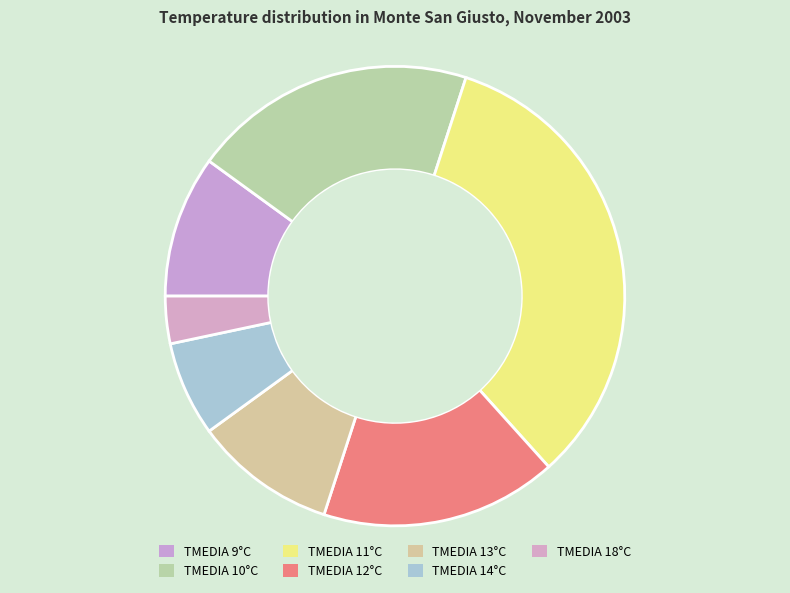

How many slices are in this pie chart?

7